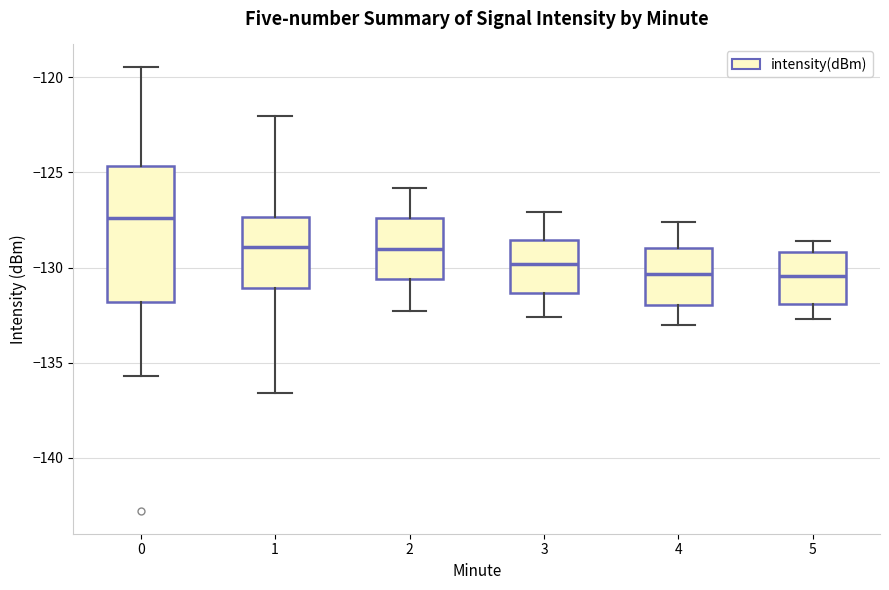

Where does the upper whisker of the box at x = 4 end on the y-axis? The values are not printed on the chart, so give them approximately, as read against the axis.

-127.5